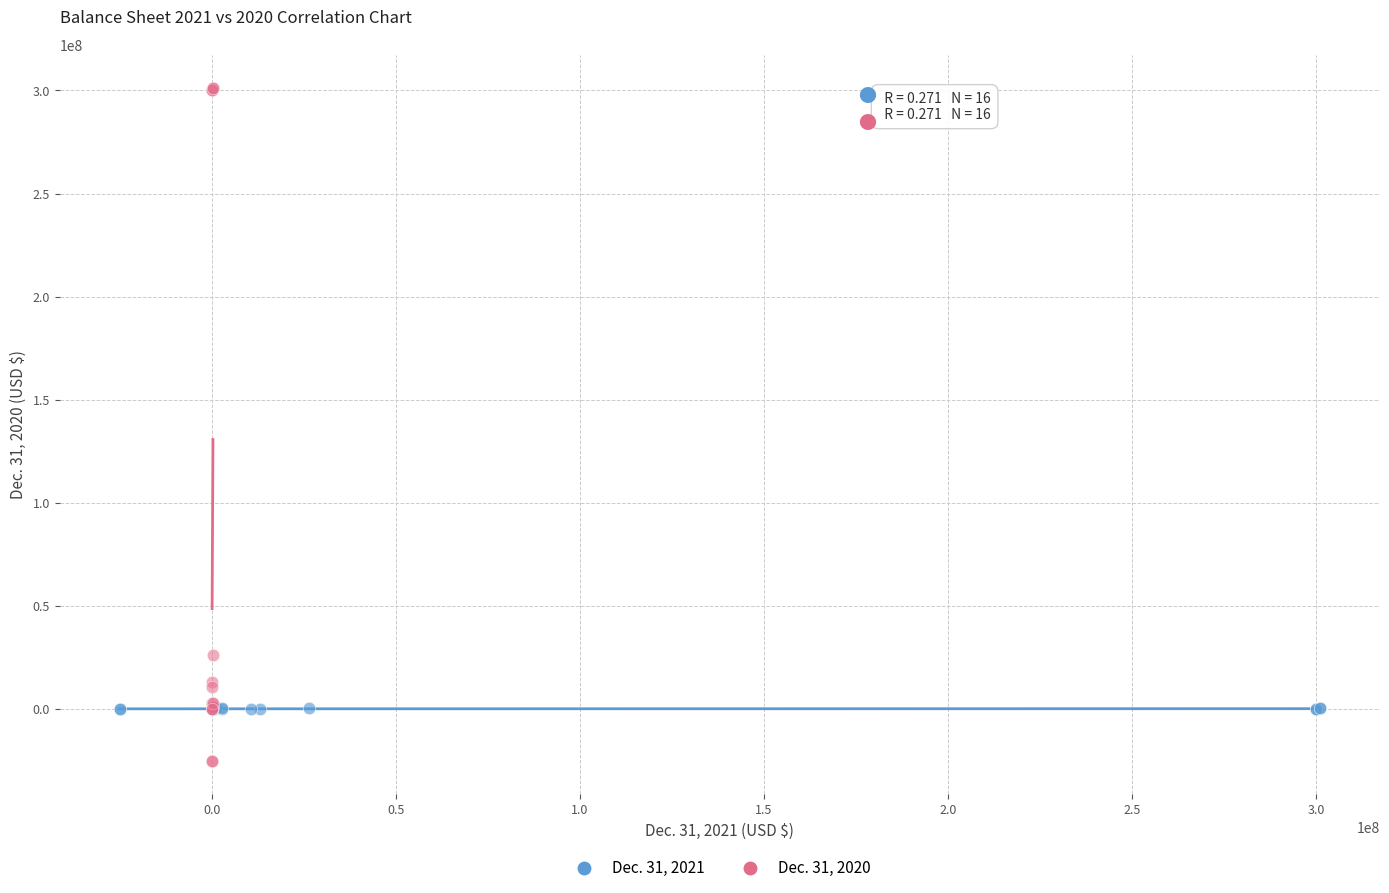

Which series contains the lowest Y value?

Dec. 31, 2020